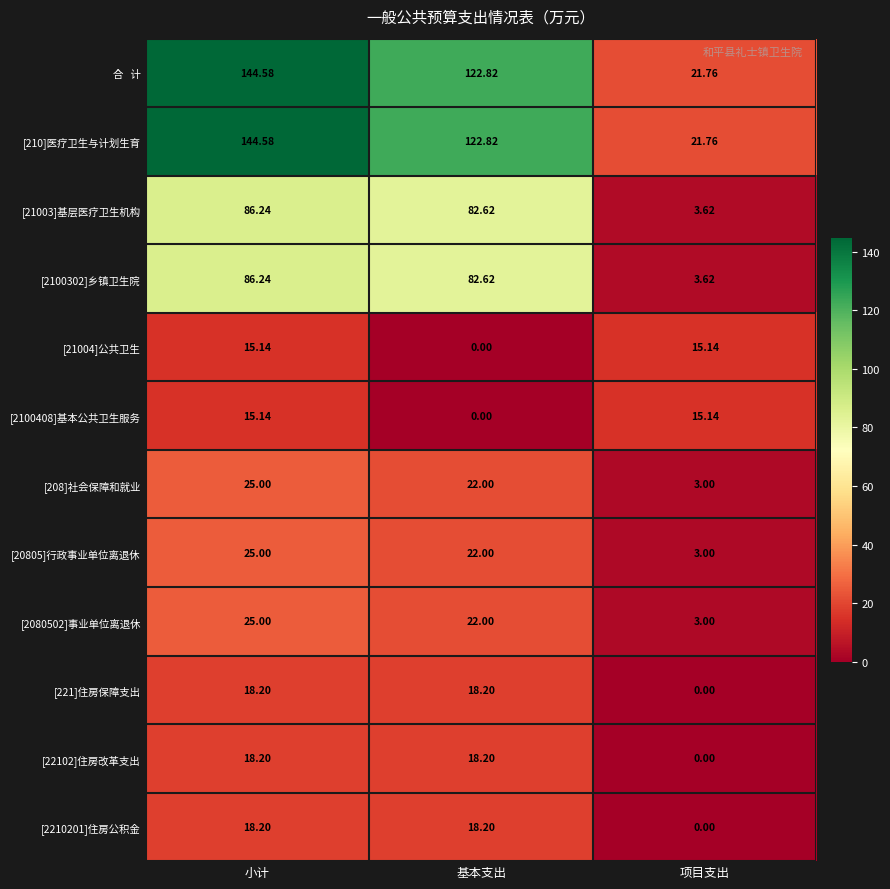

What is the total value across all series at 基本支出?

531.5